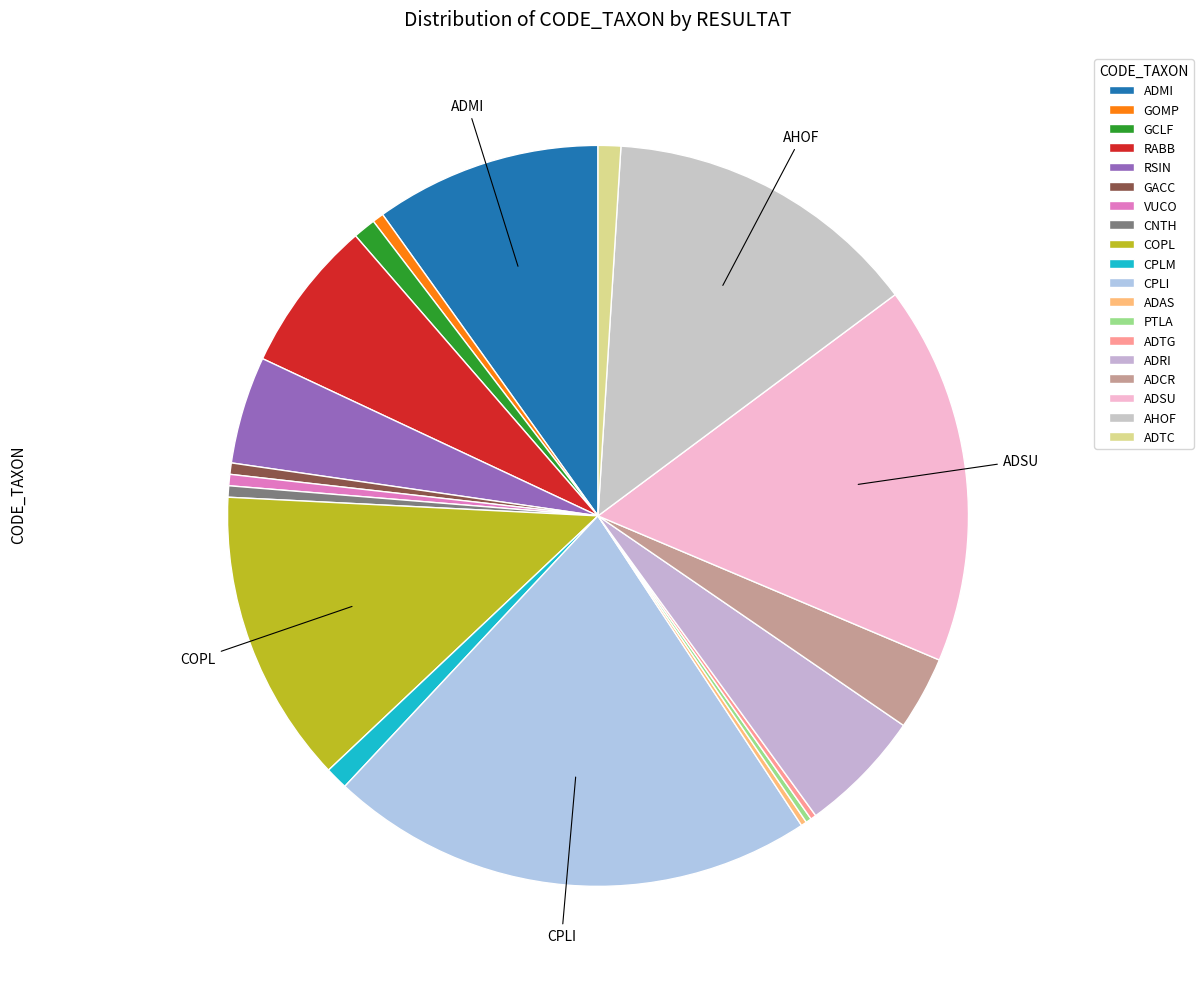

Is it true that RABB is 7% of the pie?

True